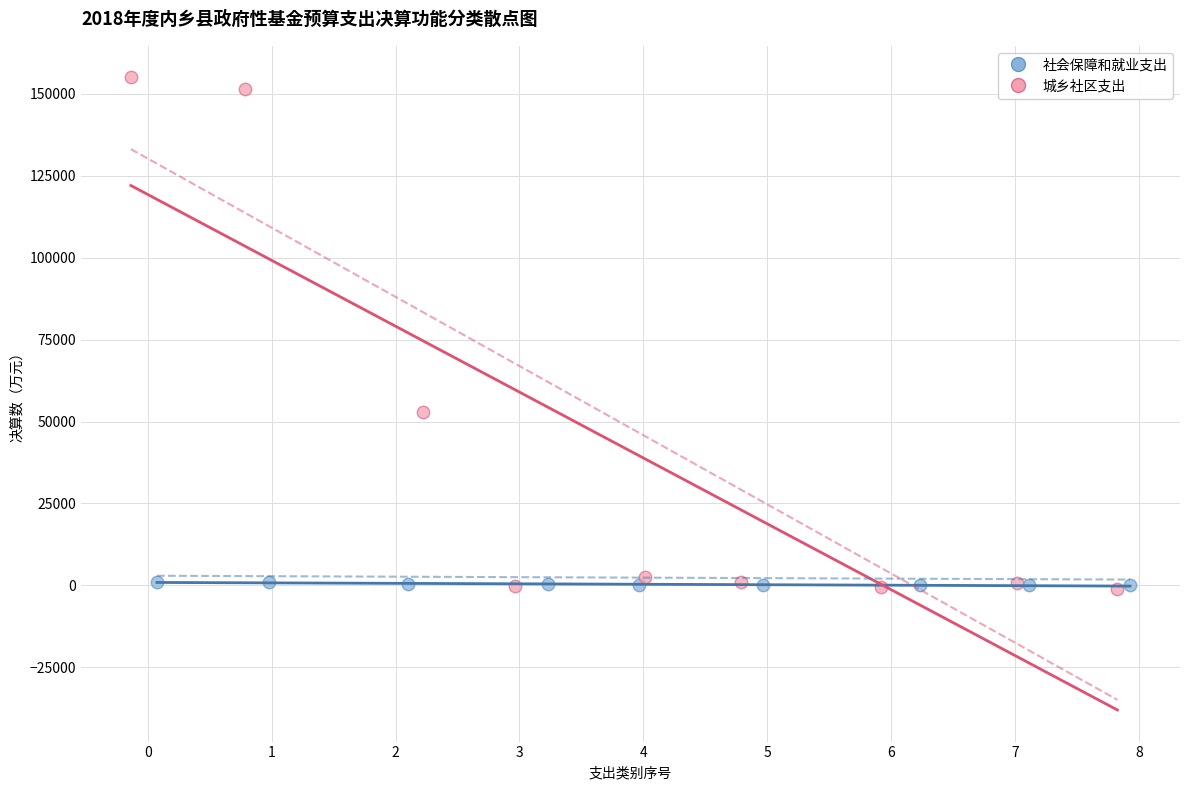

Which series has the largest Y range (max minus min)?

城乡社区支出